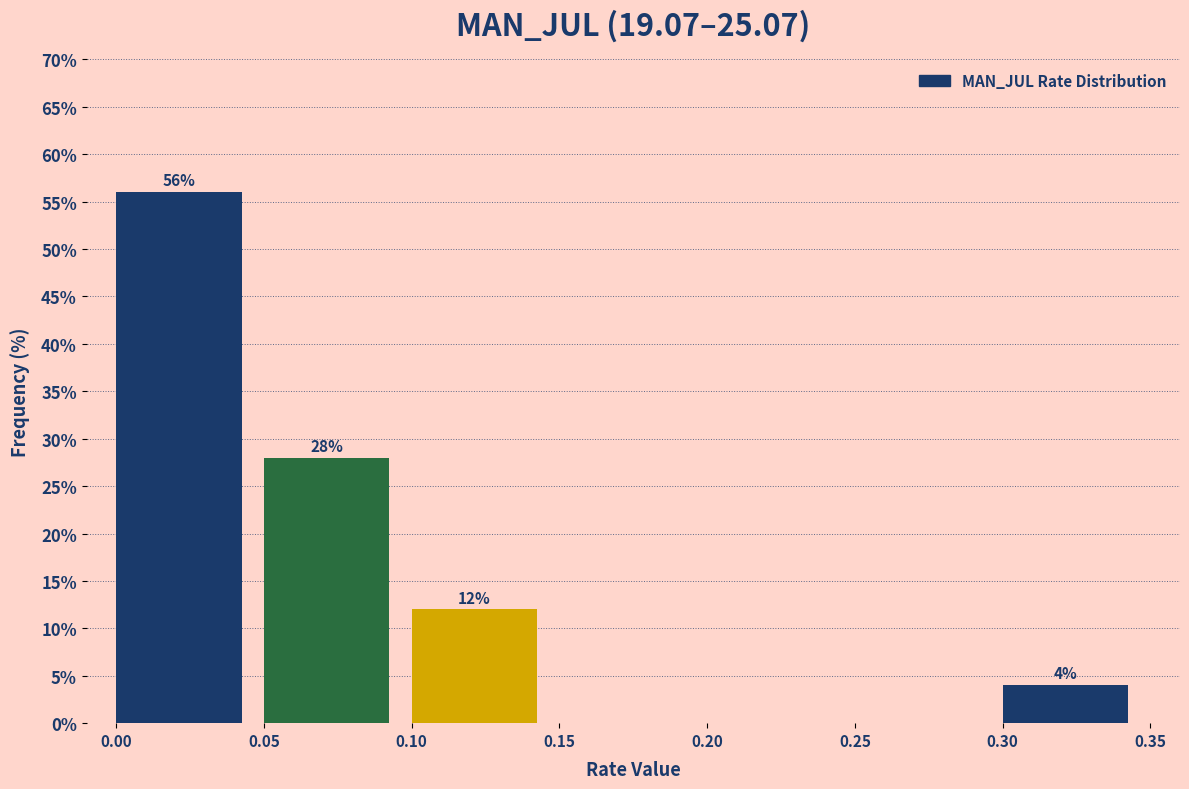

Which range on the x-axis has the tallest bar?

0.00 to 0.05